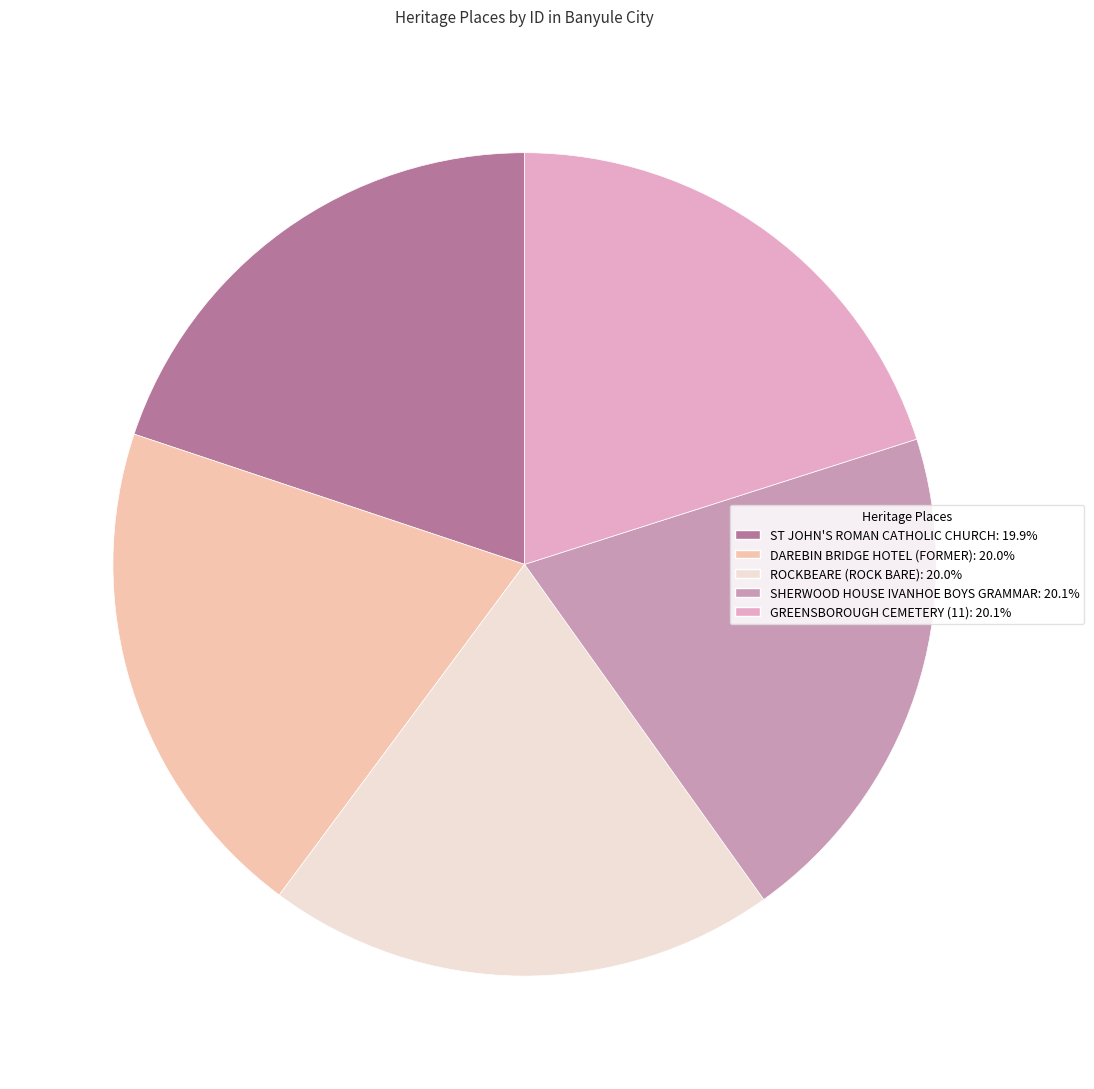

How many slices are in this pie chart?

5